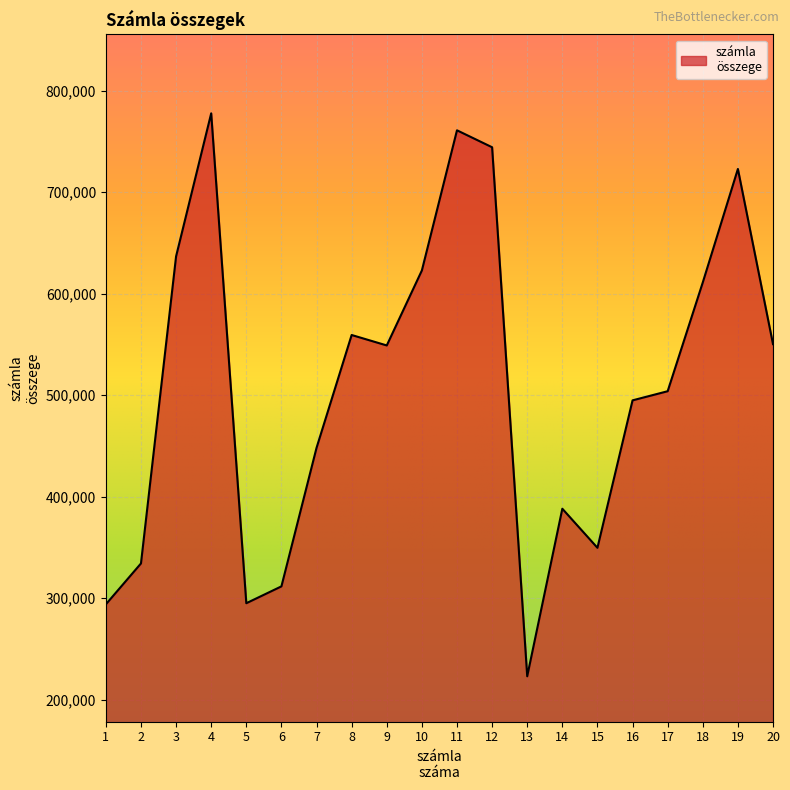

What is the smallest value displayed?

222900